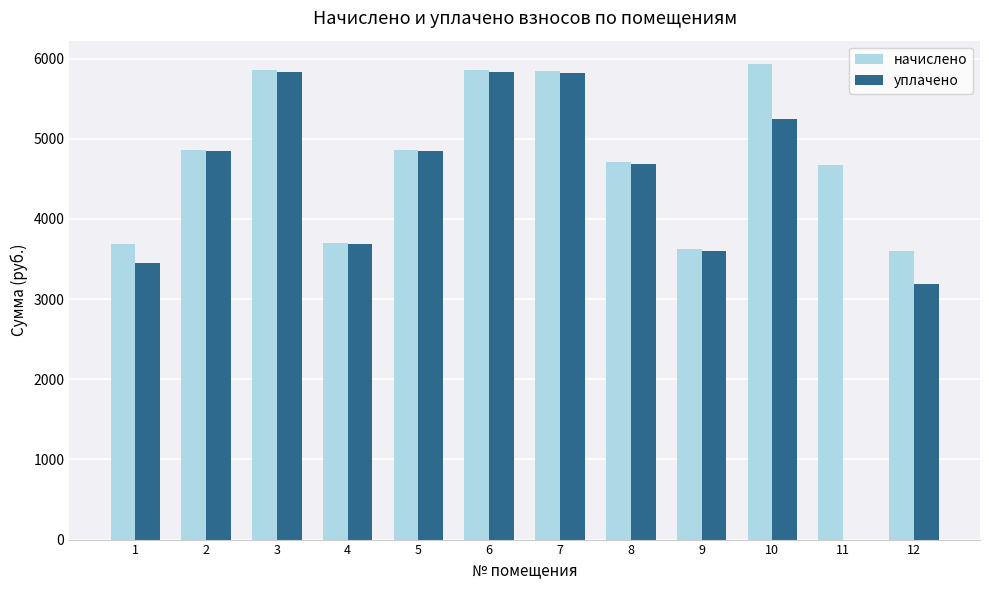

Which series has the largest total across all categories?

начислено